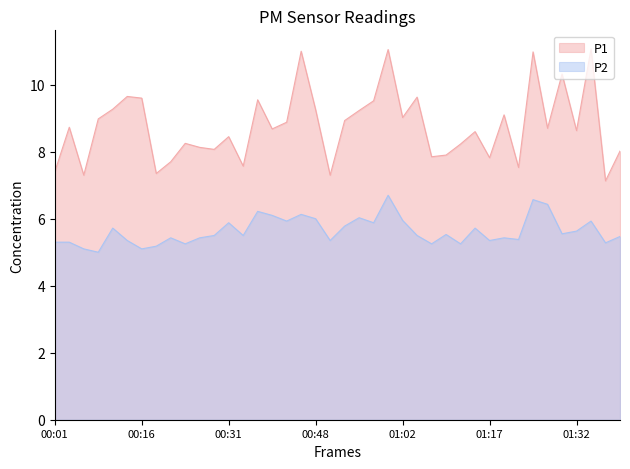

What is the label of the 18th point from the left?

00:45